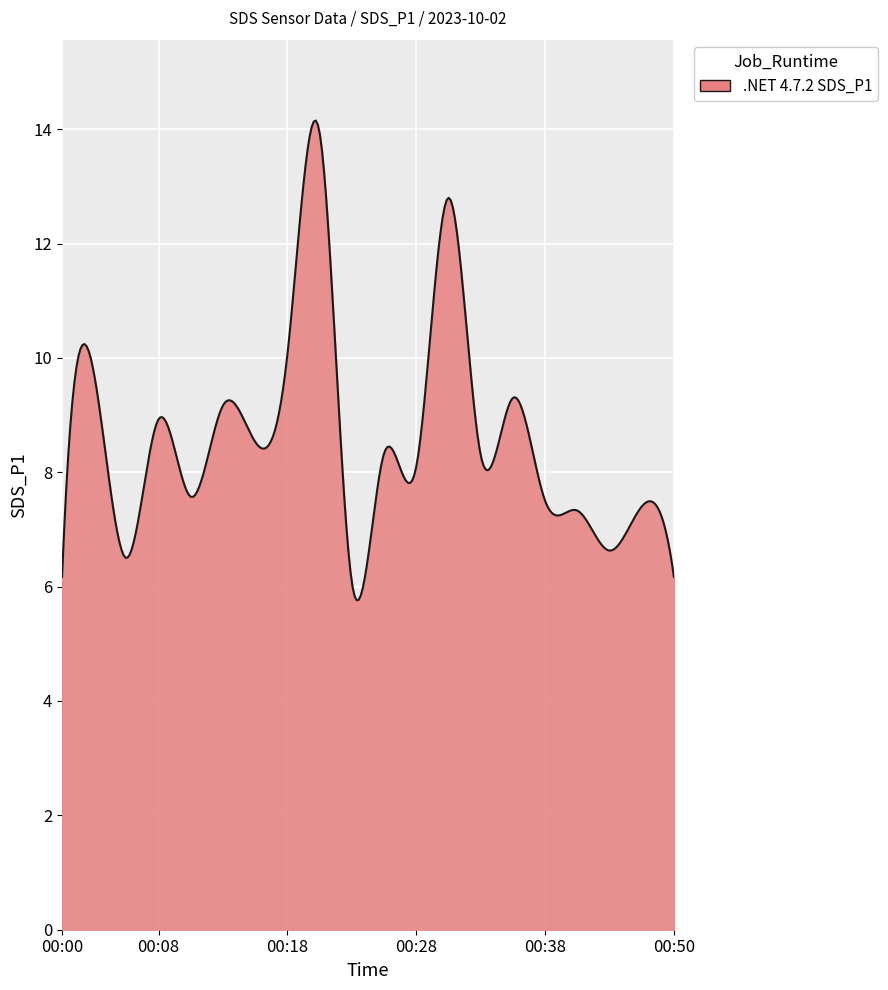

What is the difference between the maximum and minimum values?

8.4